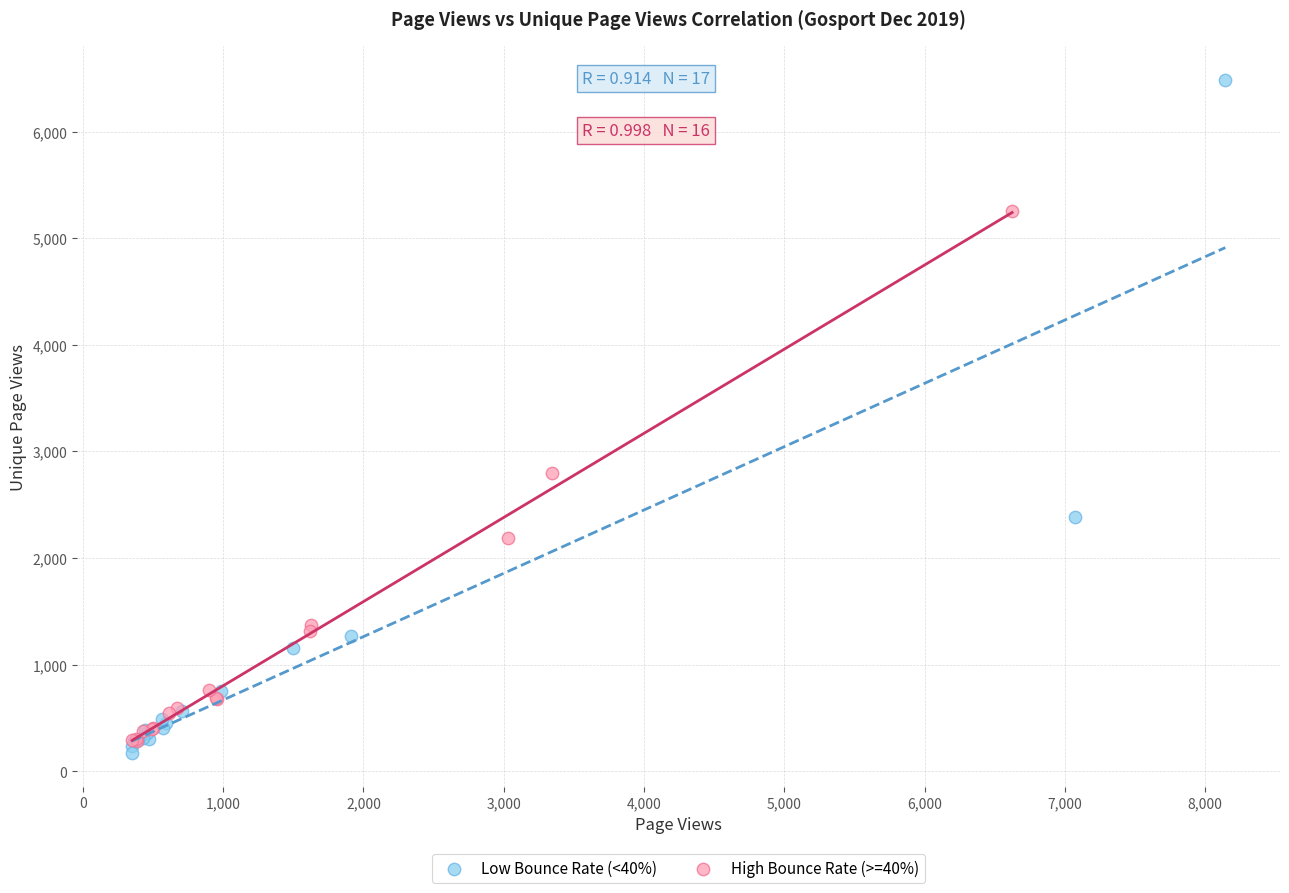

Which series reaches the minimum Y coordinate?

Low Bounce Rate (<40%)